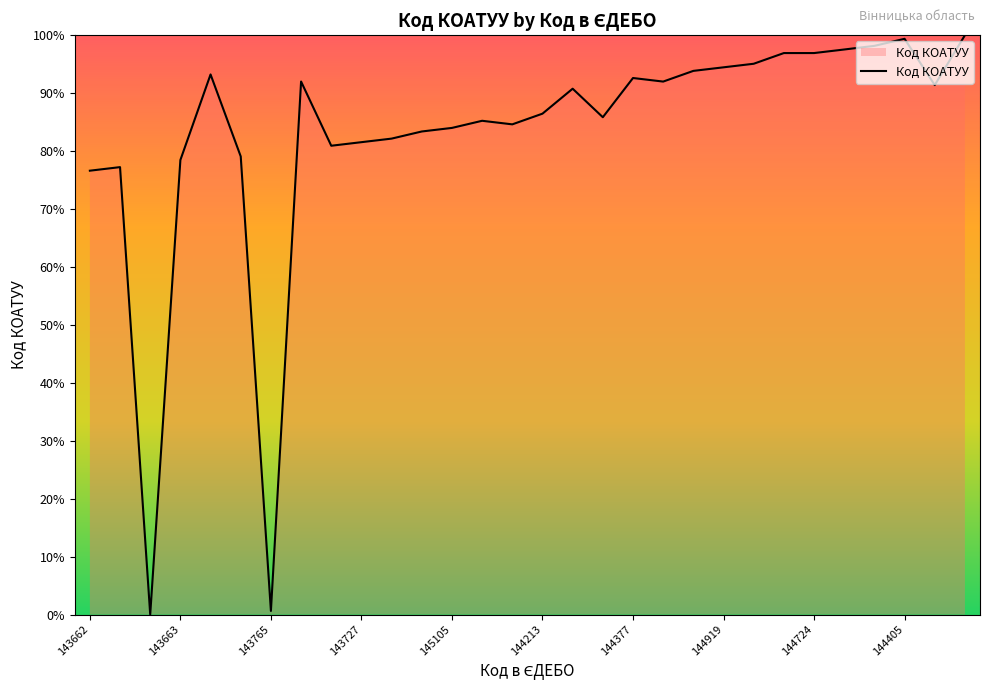

Reading left to right, what are all the values shown in this chart?

76.6	77.2	0.0	78.5	93.2	79.1	0.6	92.0	80.9	81.5	82.2	83.4	84.0	85.2	84.6	86.5	90.8	85.8	92.6	92.0	93.8	94.5	95.1	96.9	96.9	97.5	98.2	99.4	91.4	100.0